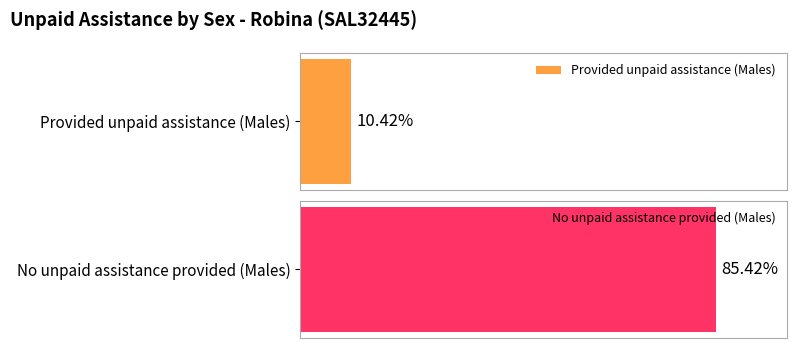

Rank the series by their maximum value, from lowest to highest.

Provided unpaid assistance, No unpaid assistance provided